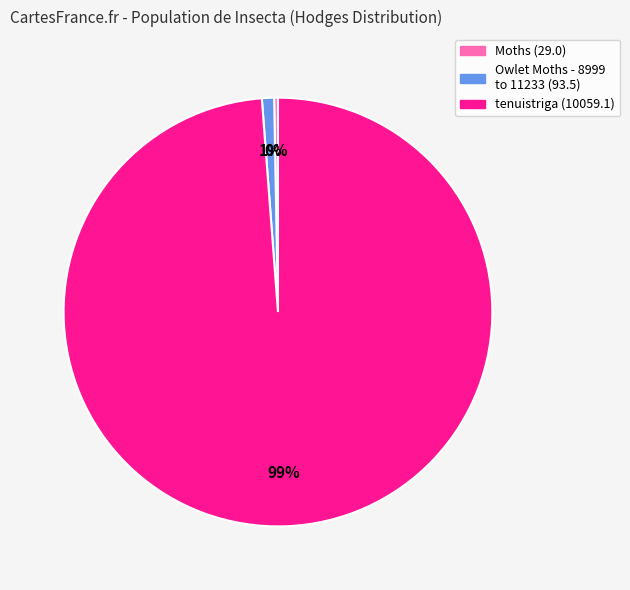

Which slice represents more than half of the pie?

tenuistriga